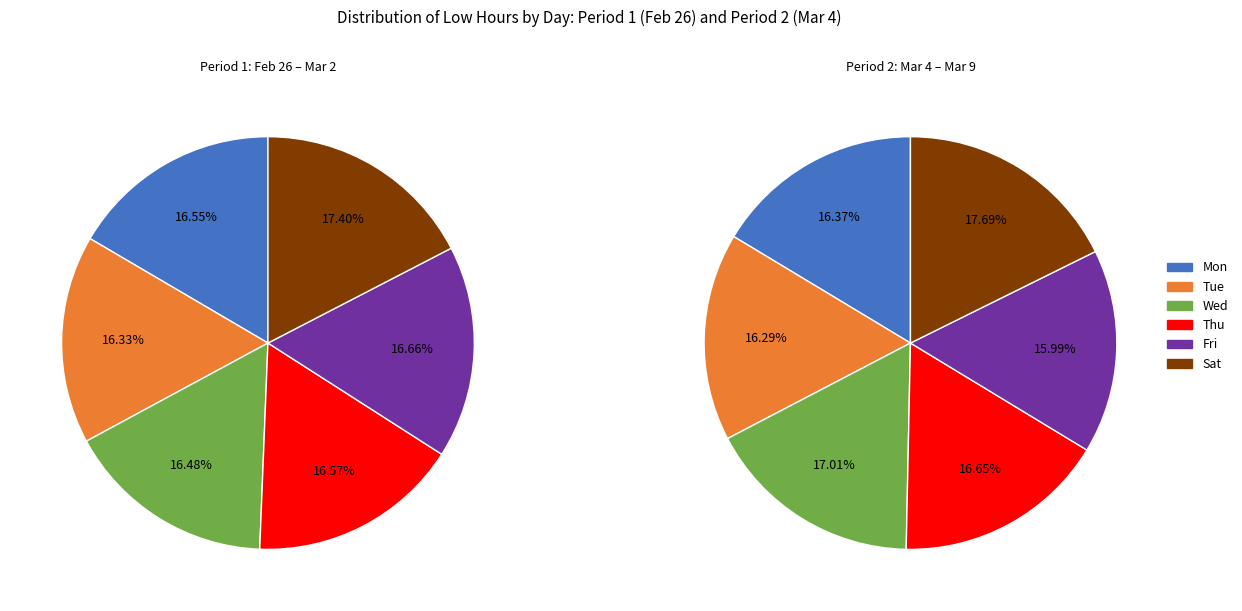

Does 4 represent more than half of the total?

No